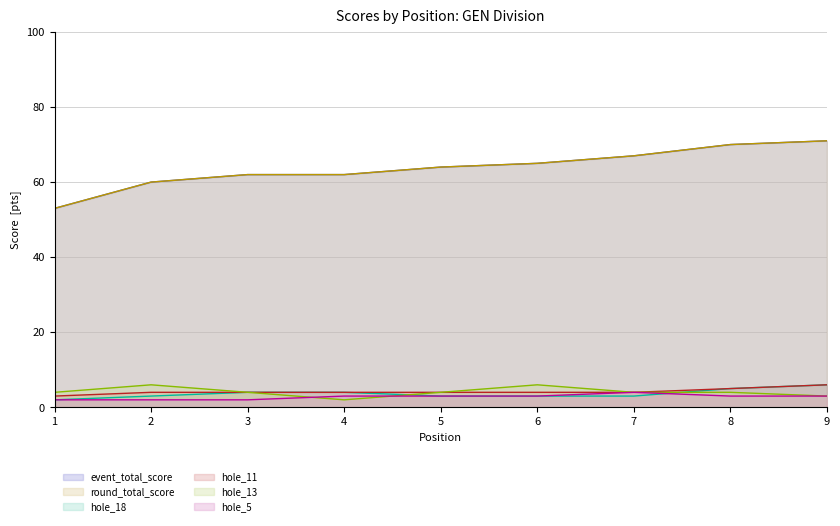

Where is hole_18 nearest to the value 4?

3